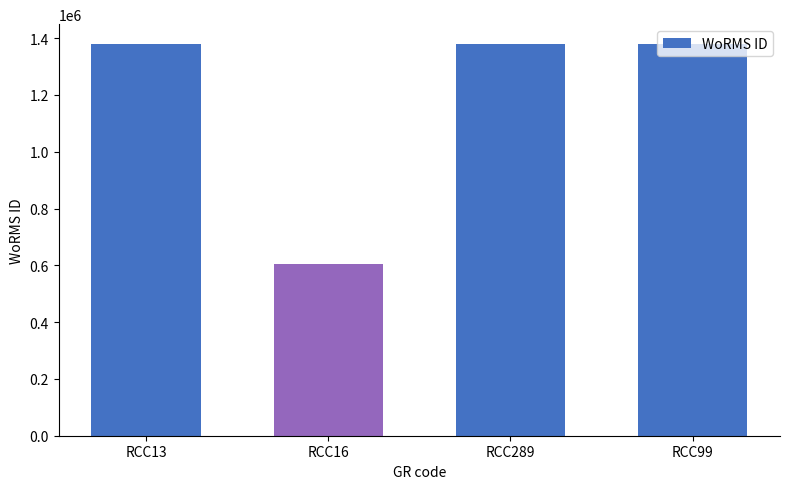

Reading left to right, extract all data points from this chart.

1380402	603429	1380402	1380402